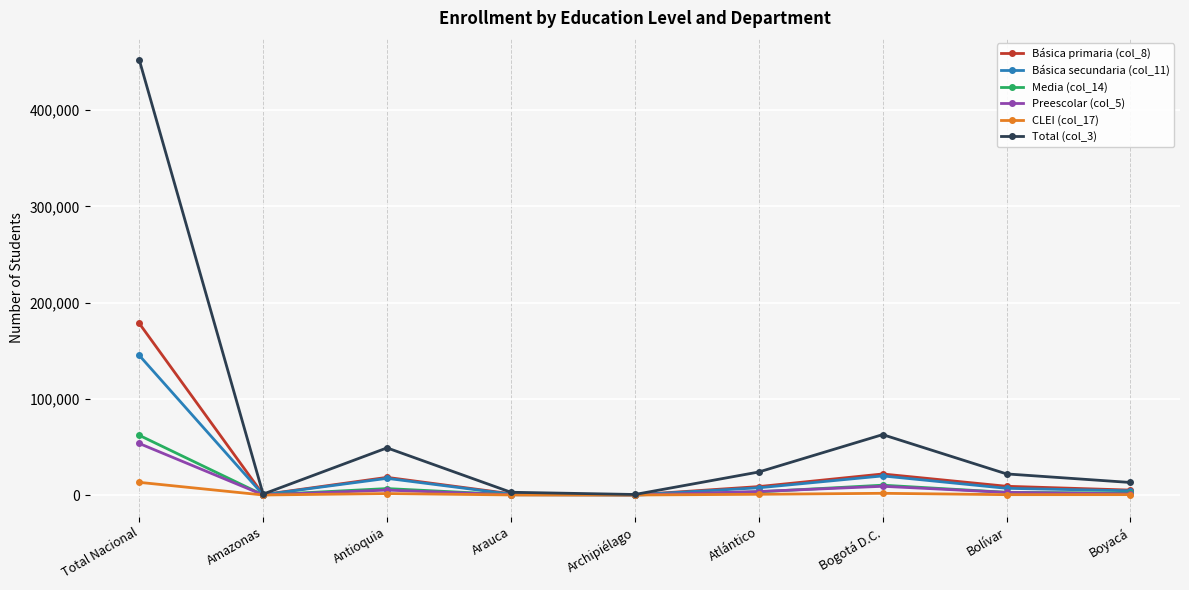

How many interior local valleys does the Total (col_3) series have?

2